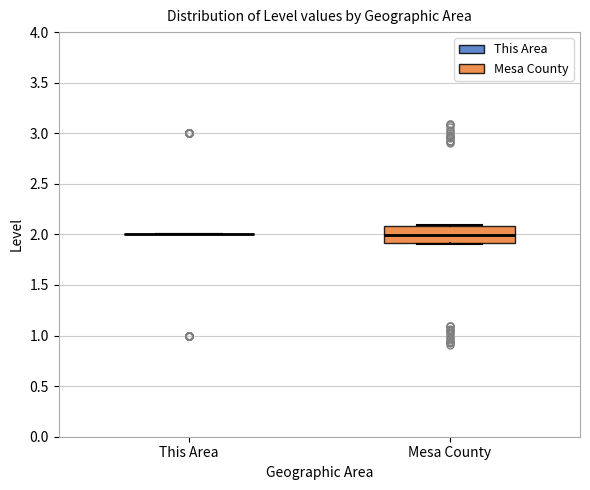

Which box is the tallest, from its lower edge to its upper edge?

Mesa County